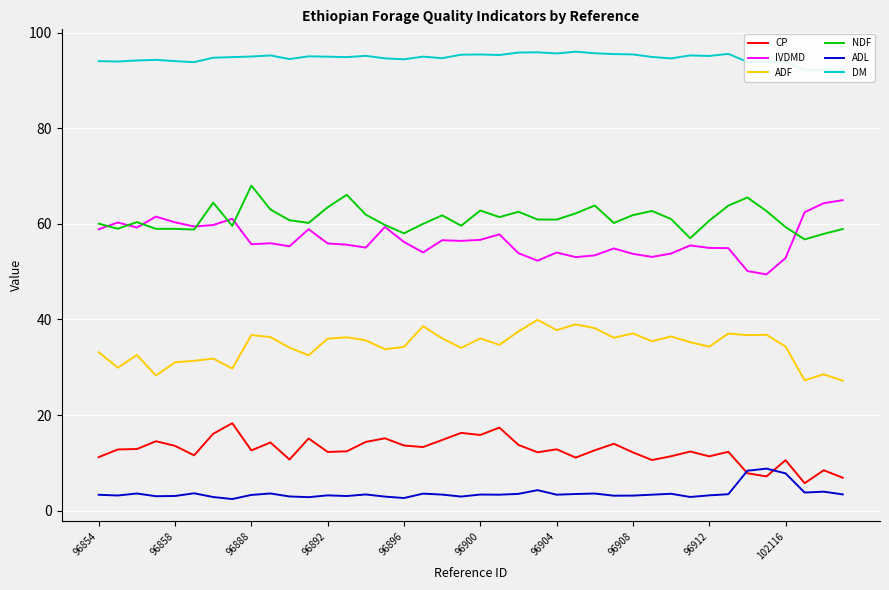

True or false: ADL and NDF cross at least once.

False